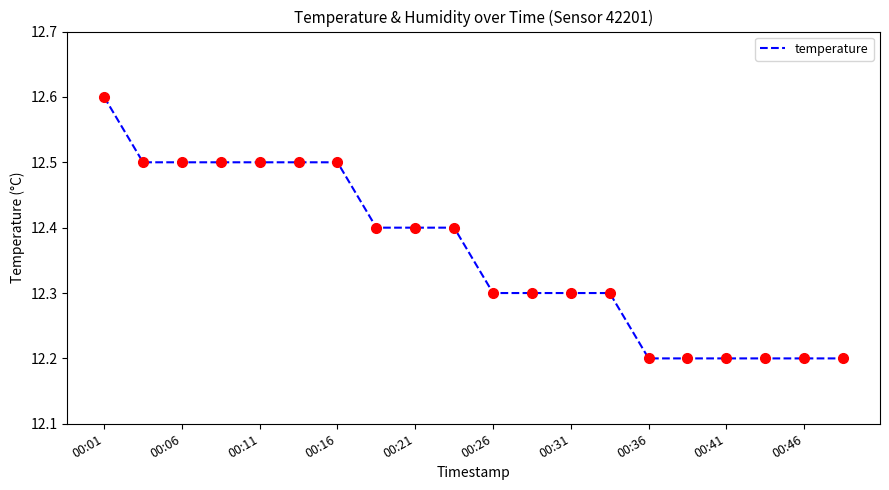

What is the difference between the maximum and minimum values?

0.4